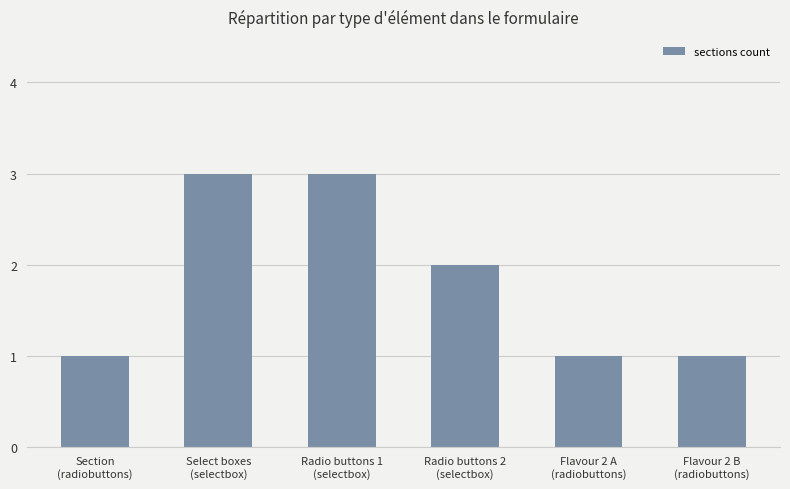

What is the approximate value at Radio buttons 2
(selectbox)?

2